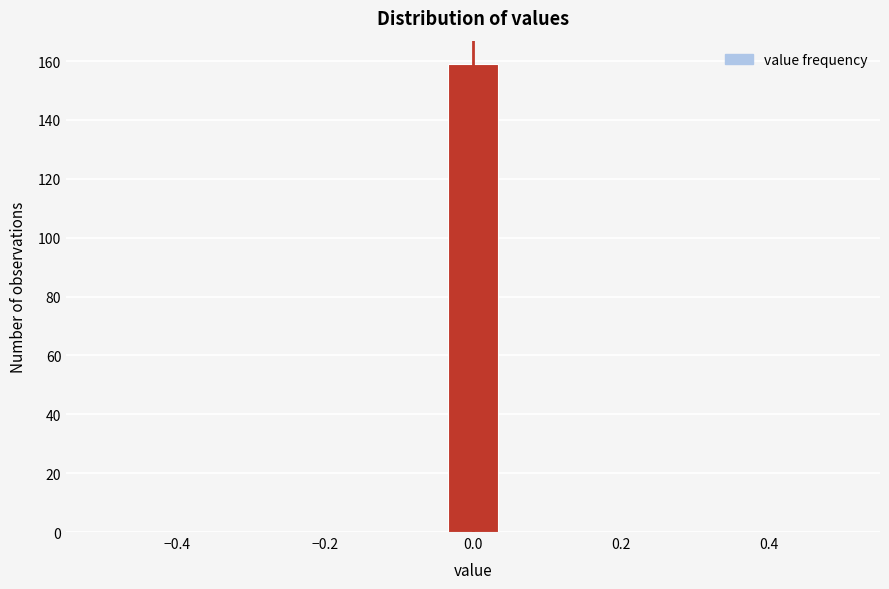

Read against the x-axis, roughly where is the centre of the tallest bar?

0.00